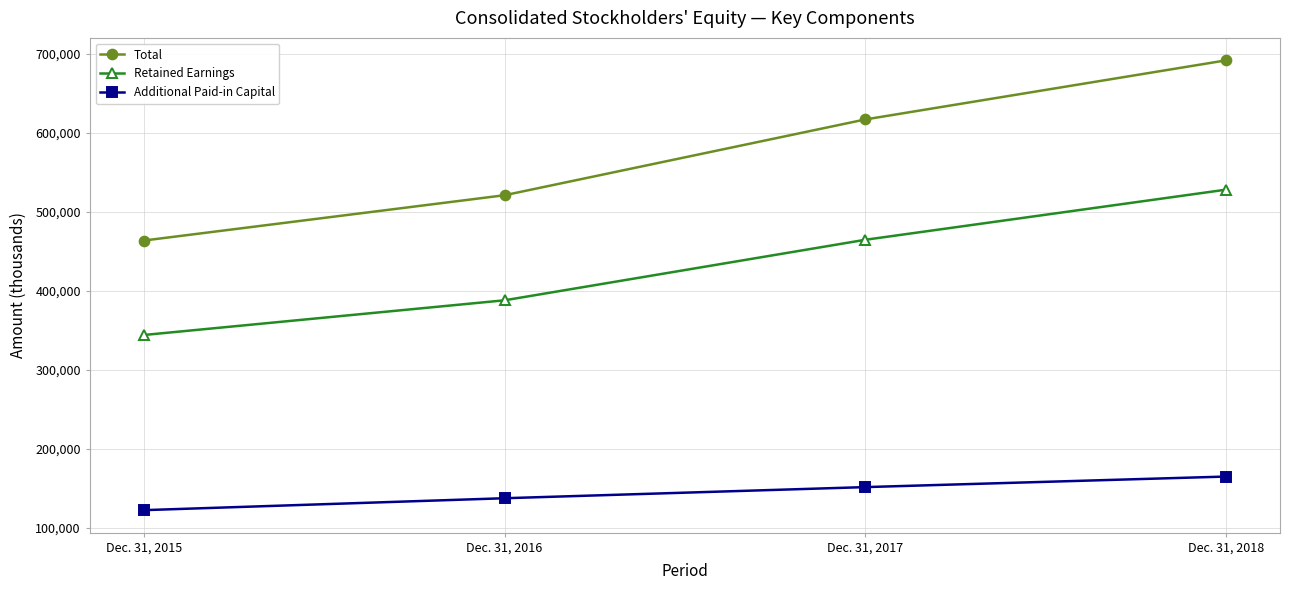

Reading left to right, extract all data points from this chart.

Total: Dec. 31, 2015=463705	Dec. 31, 2016=521033	Dec. 31, 2017=616881	Dec. 31, 2018=691618
Retained Earnings: Dec. 31, 2015=344197	Dec. 31, 2016=388089	Dec. 31, 2017=464639	Dec. 31, 2018=528027
Additional Paid-in Capital: Dec. 31, 2015=122594	Dec. 31, 2016=137676	Dec. 31, 2017=151749	Dec. 31, 2018=165098